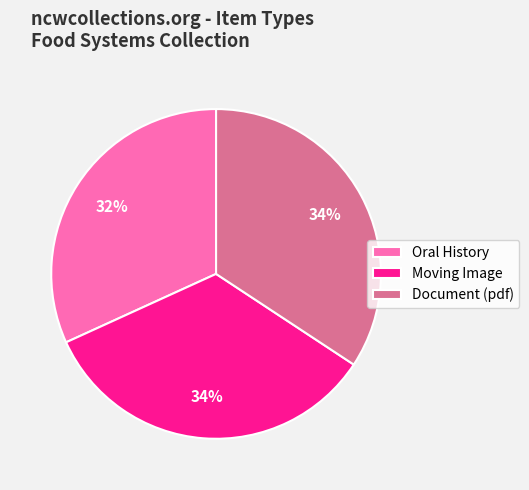

Is there a majority slice in this chart?

No